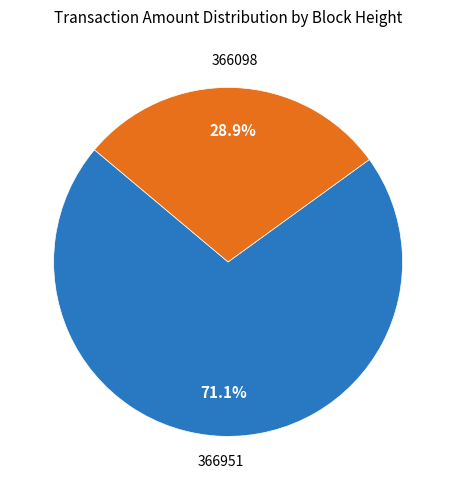

Rank the categories by value from highest to lowest.

366951, 366098